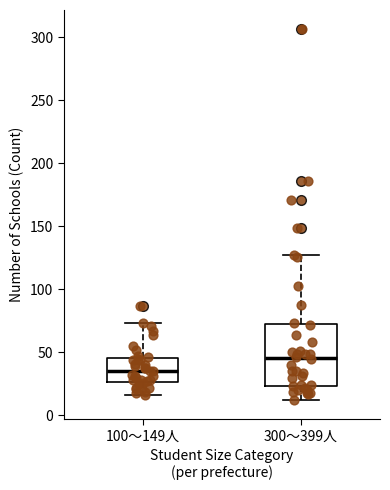

Which box's median line is the highest?

300～399人